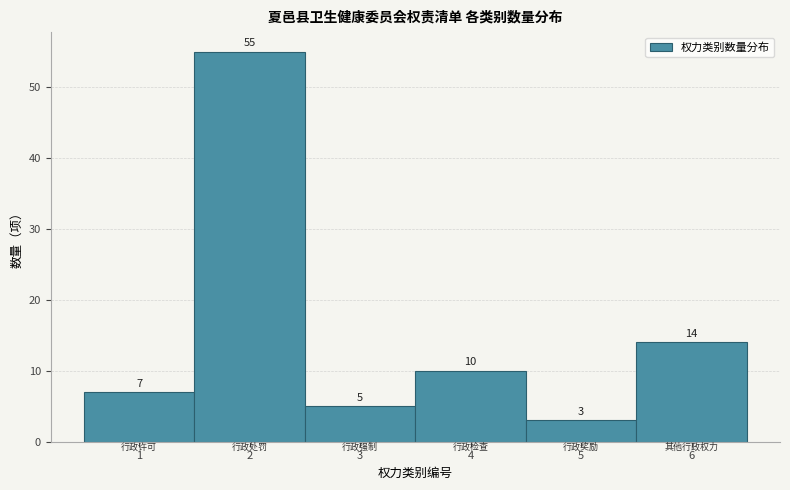

Reading right to left, what are all the values shown in this chart?

14	3	10	5	55	7